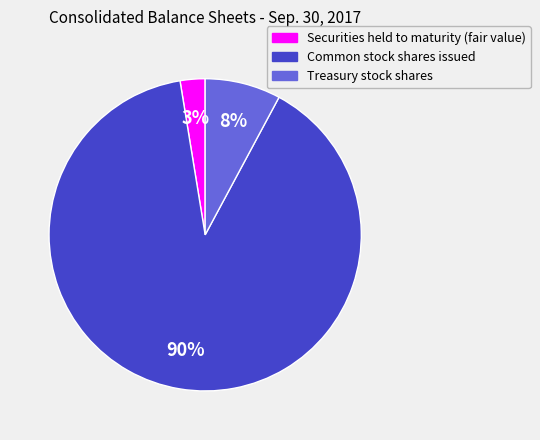

Rank the categories by value from lowest to highest.

Securities held to maturity (fair value), Treasury stock shares, Common stock shares issued